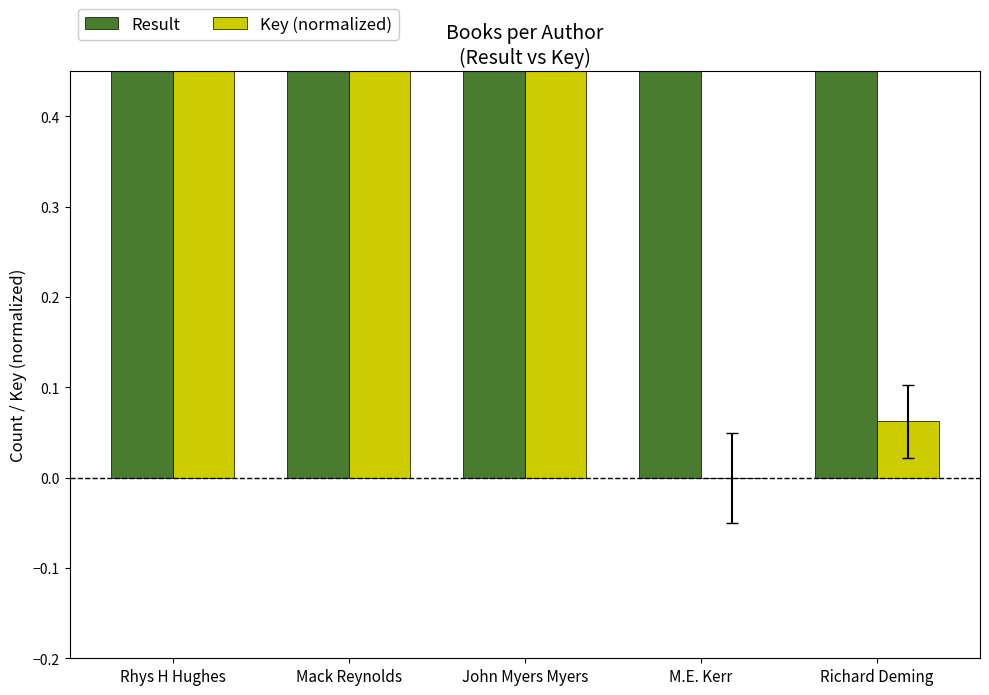

At which label does Result reach its minimum?

John Myers Myers